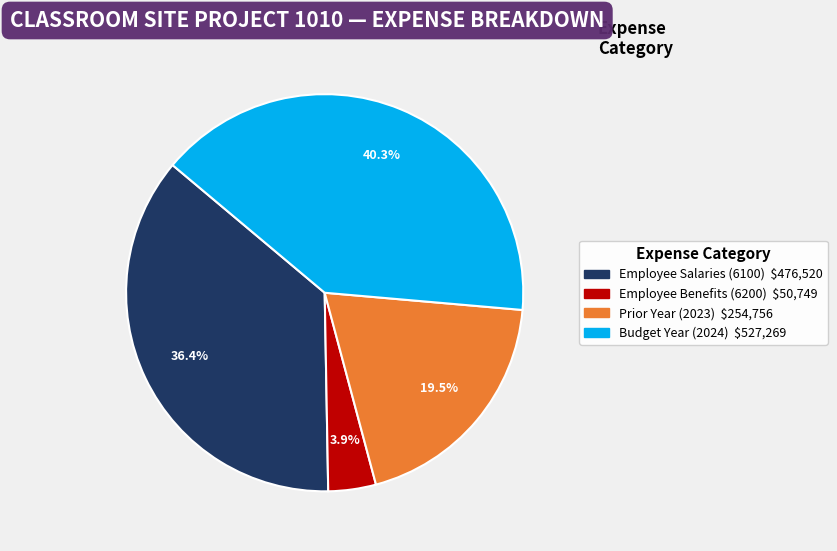

Does any single category account for the majority?

No